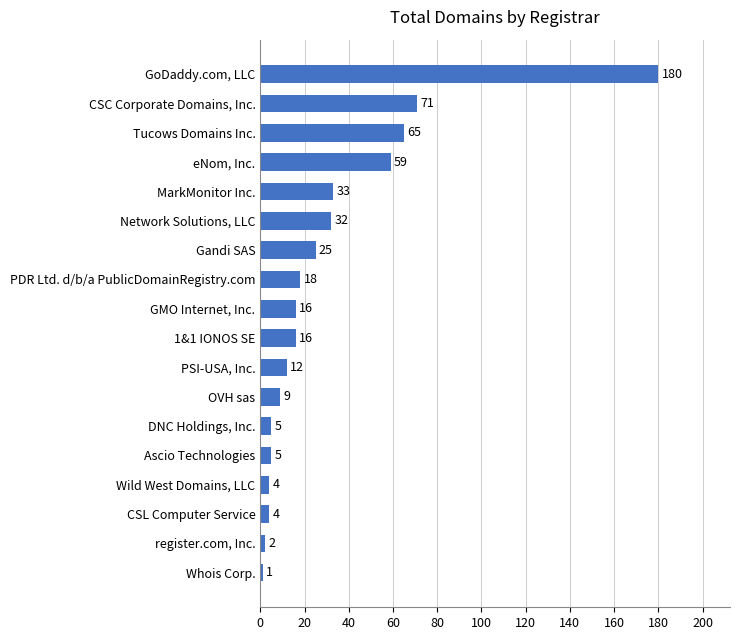

What is the ratio of the value at Tucows Domains Inc. to the value at GMO Internet, Inc.?

4.1